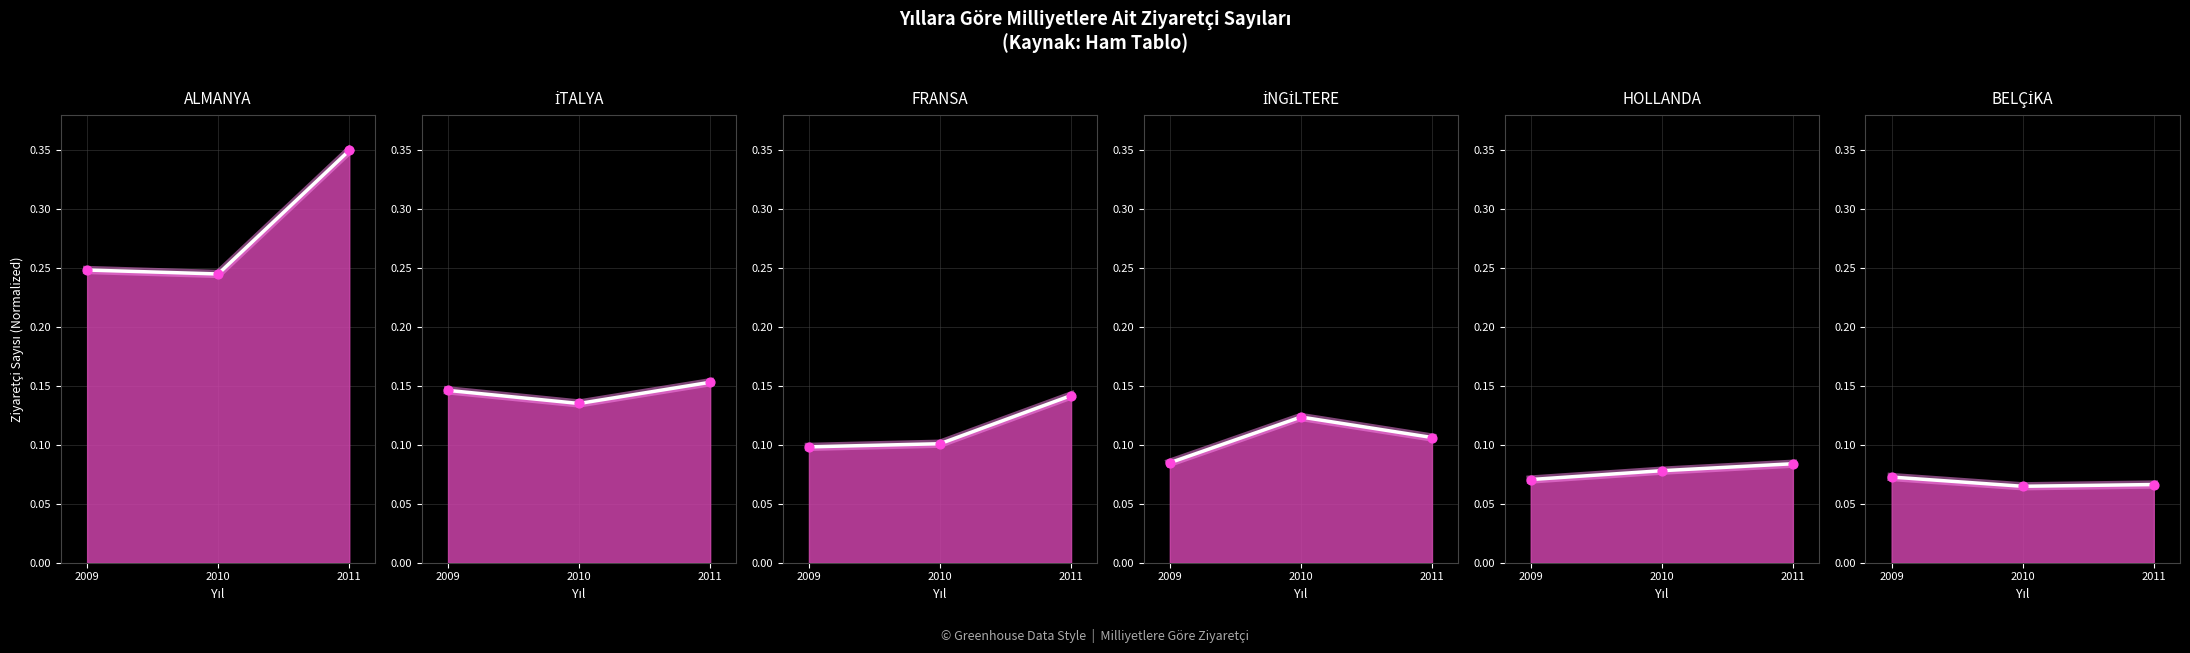

What is the total value across all series at 2010?

0.7